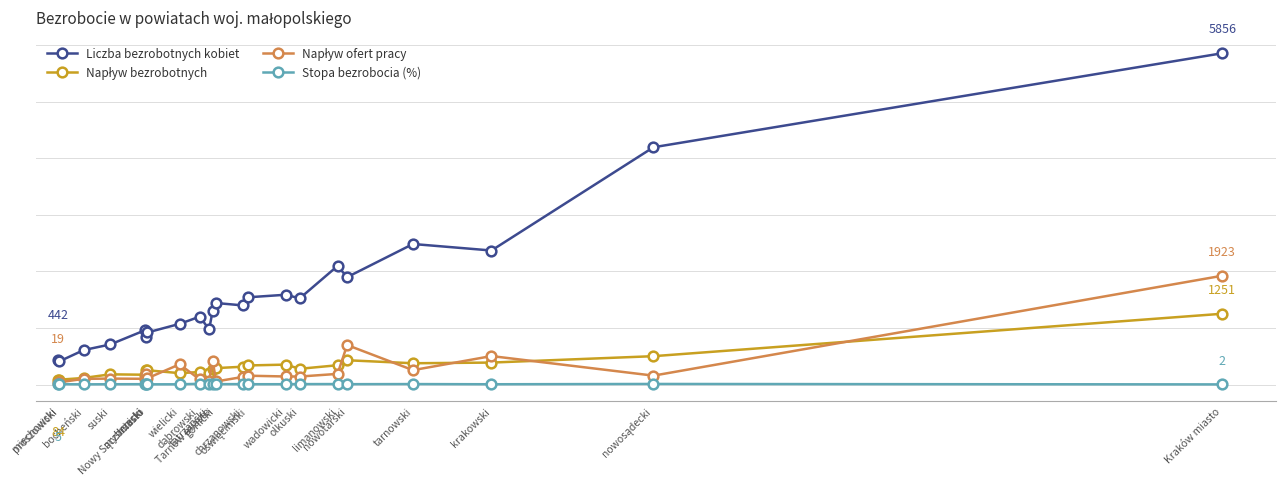

Where is the first local maximum for Napływ ofert pracy?

suski